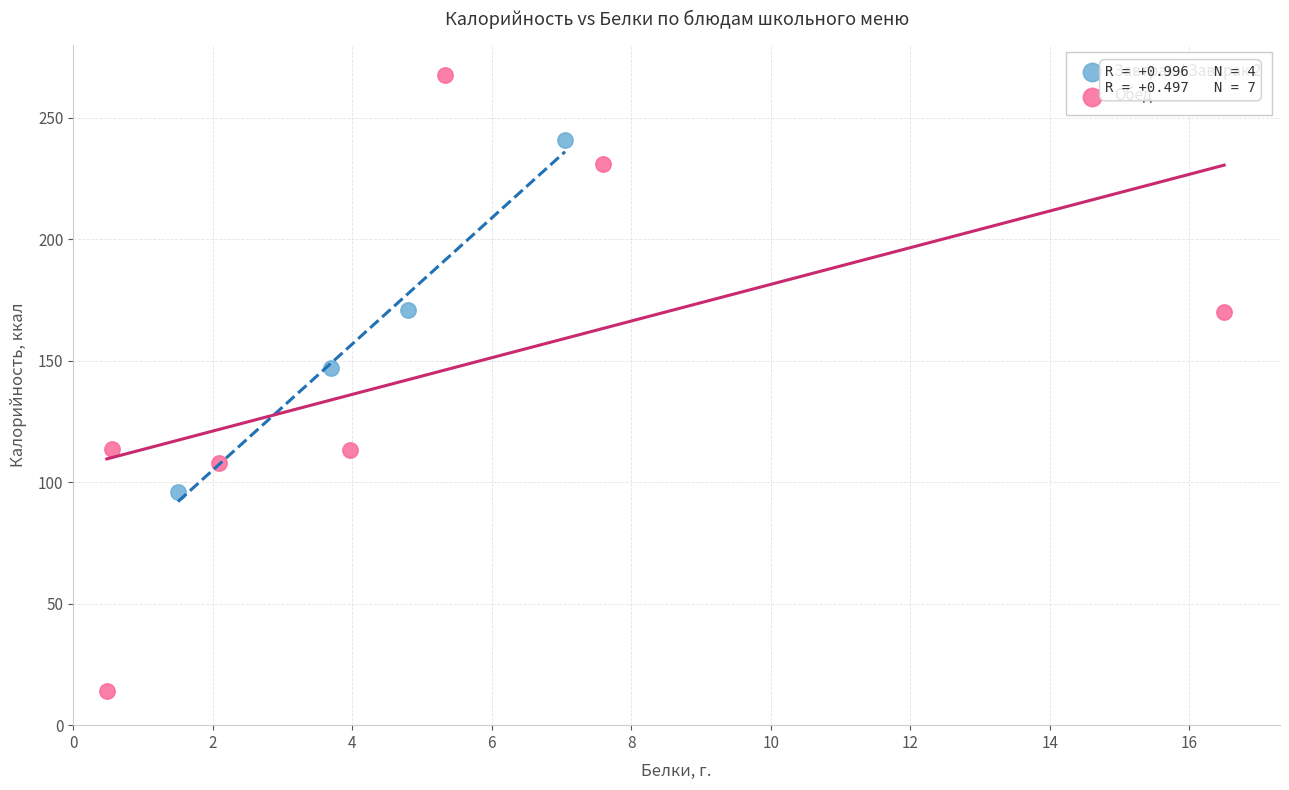

Which series contains the lowest Y value?

Обед